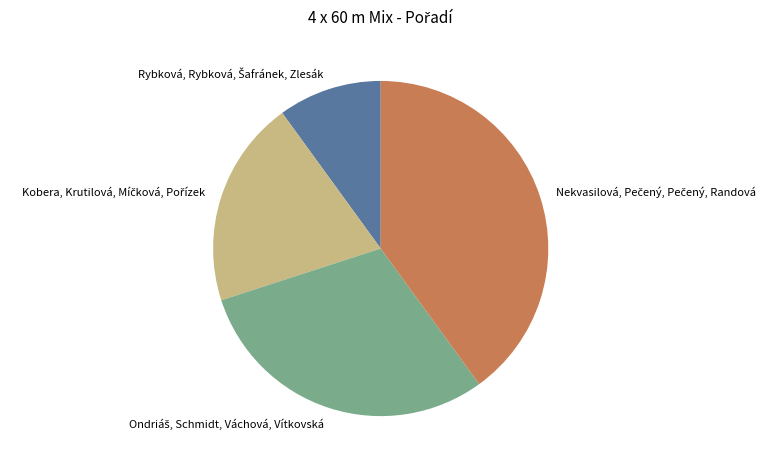

To the nearest percent, what is the average slice percentage?

25%